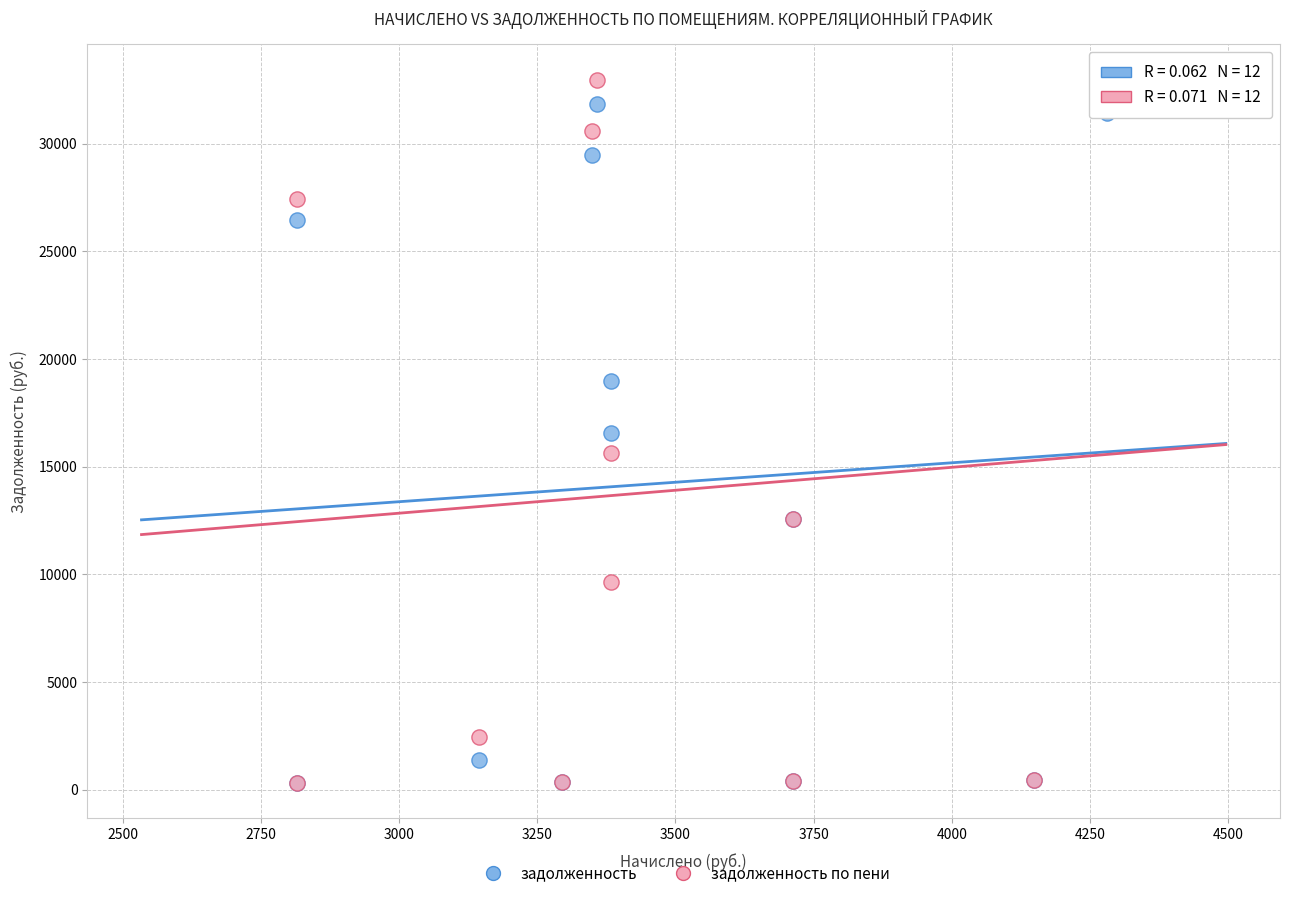

What are all the series names shown in the legend?

задолженность, задолженность по пени